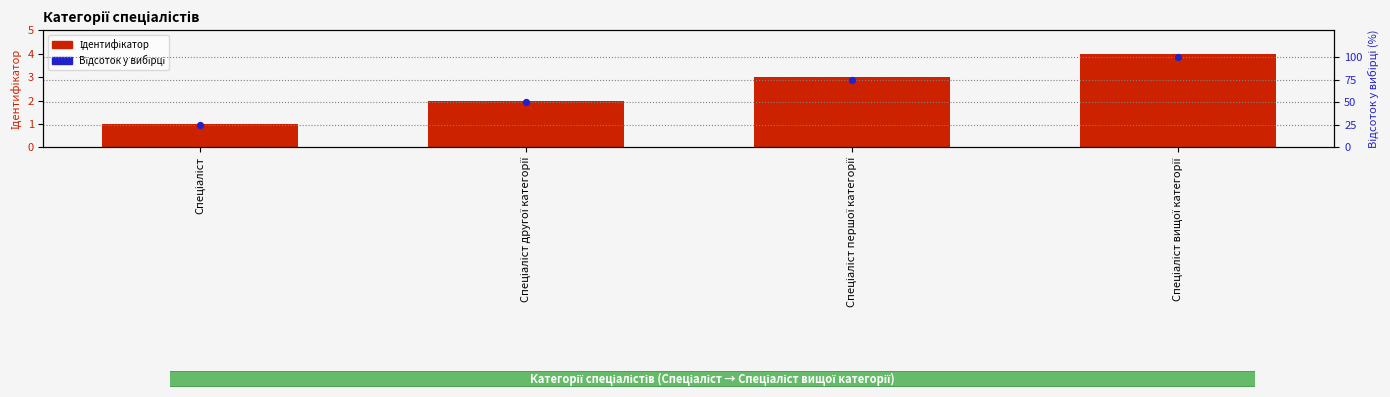

Which series has the largest total across all categories?

Відсоток у вибірці